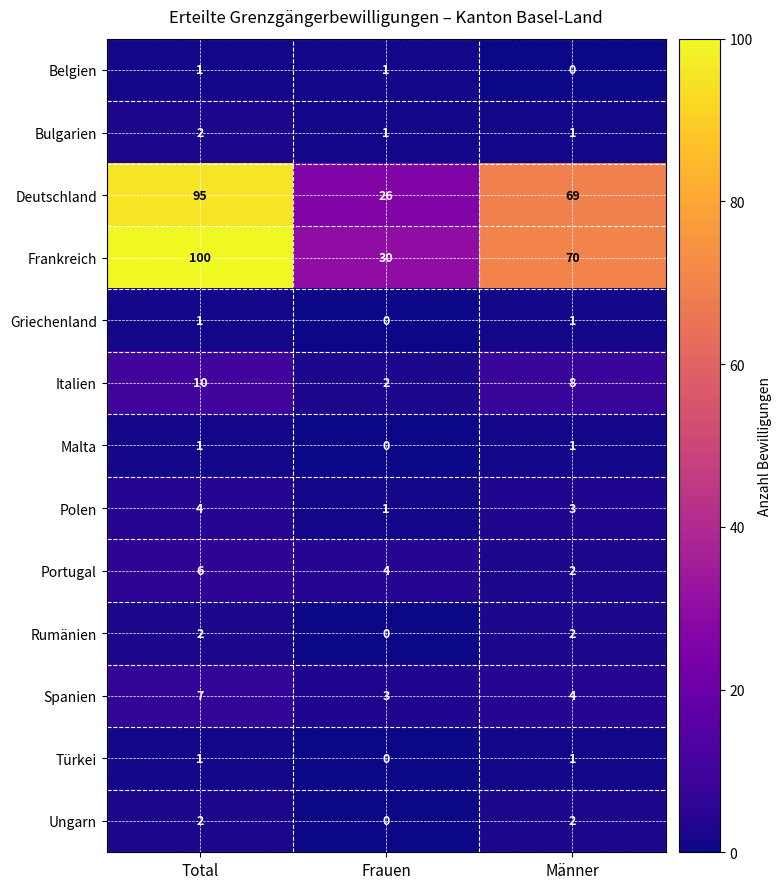

Which series has the widest spread of values?

Frankreich